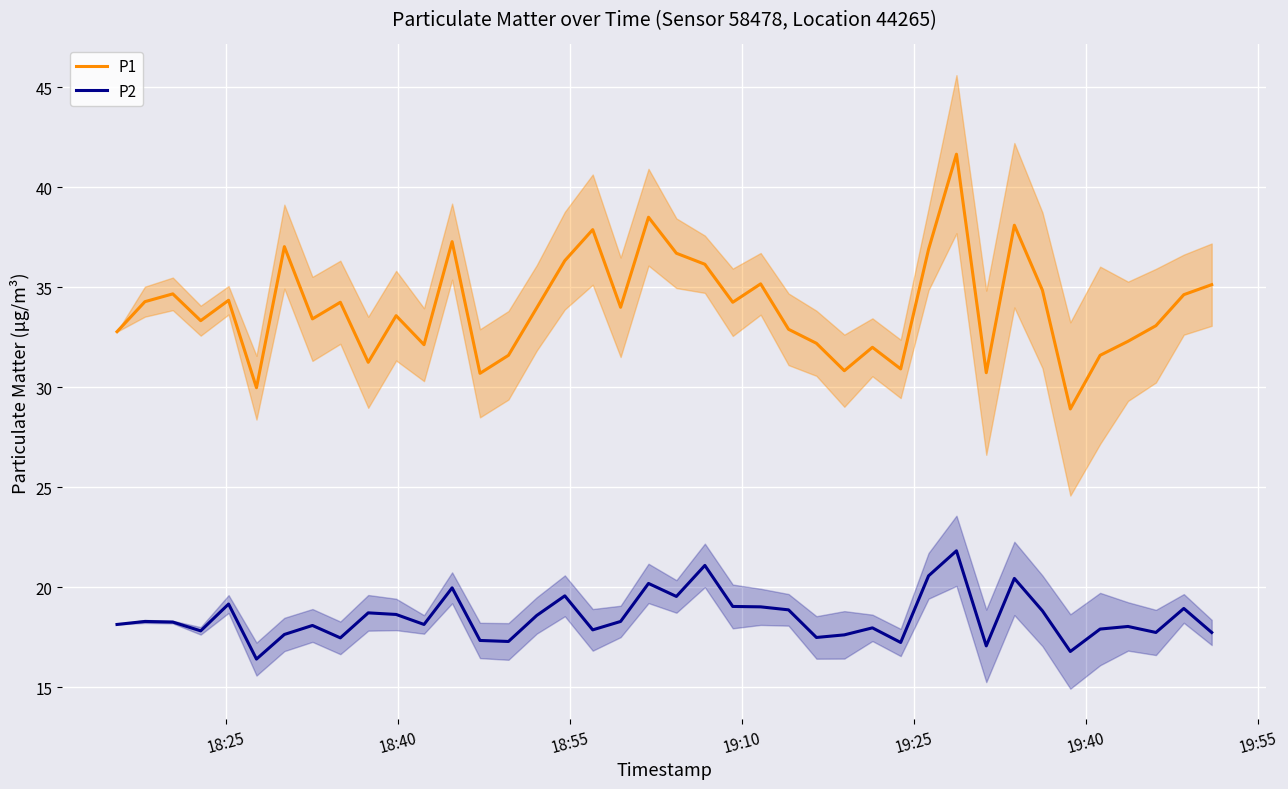

What is the highest value of the P2 series?

21.8